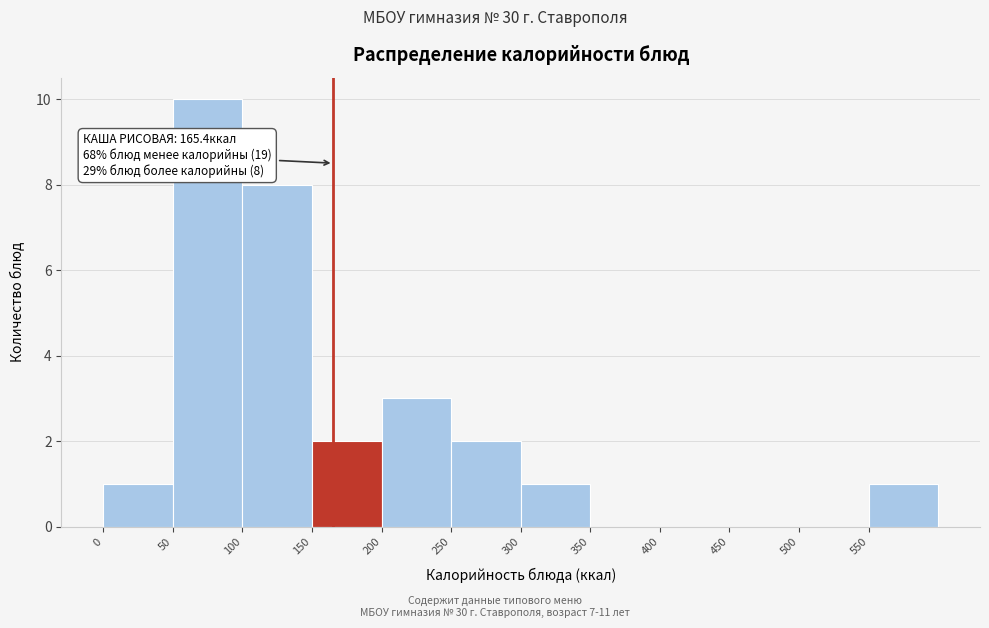

Over which range of the x-axis is the bar tallest?

50 to 100